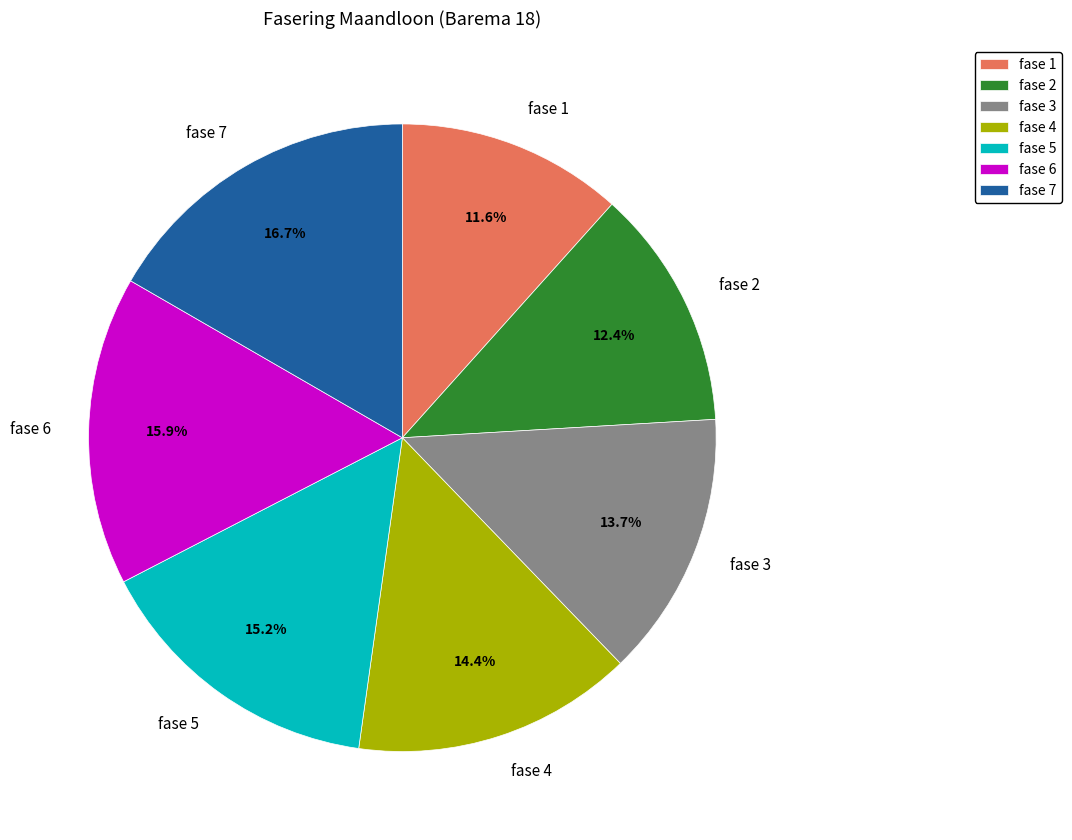

Which slice is the largest?

fase 7